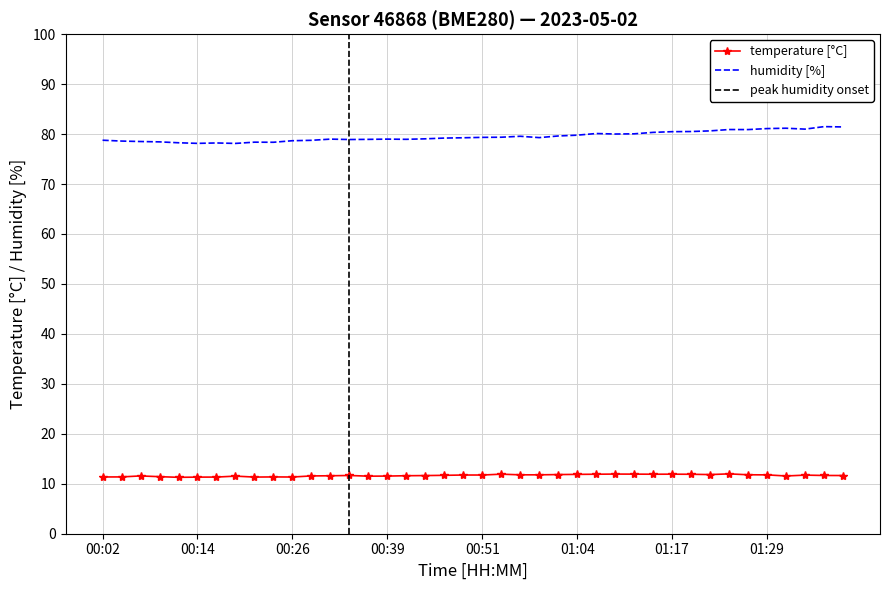

What is the label of the 5th point from the right?

01:29